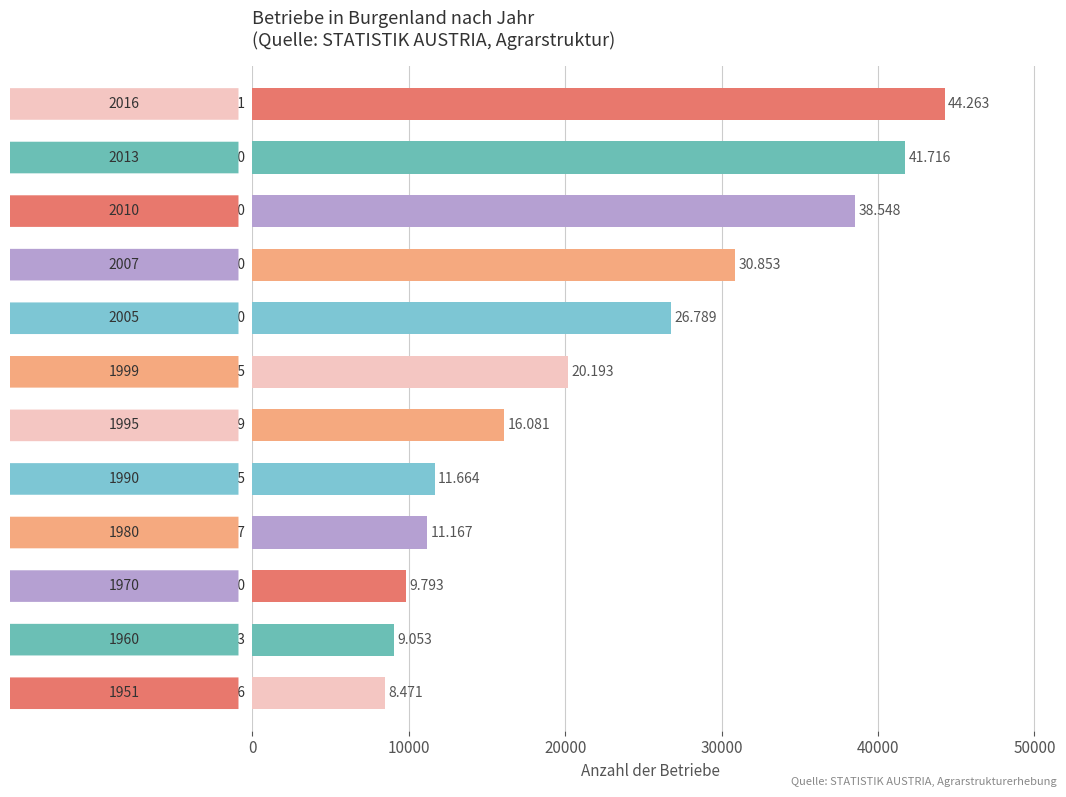

Are the bars horizontal?

Yes